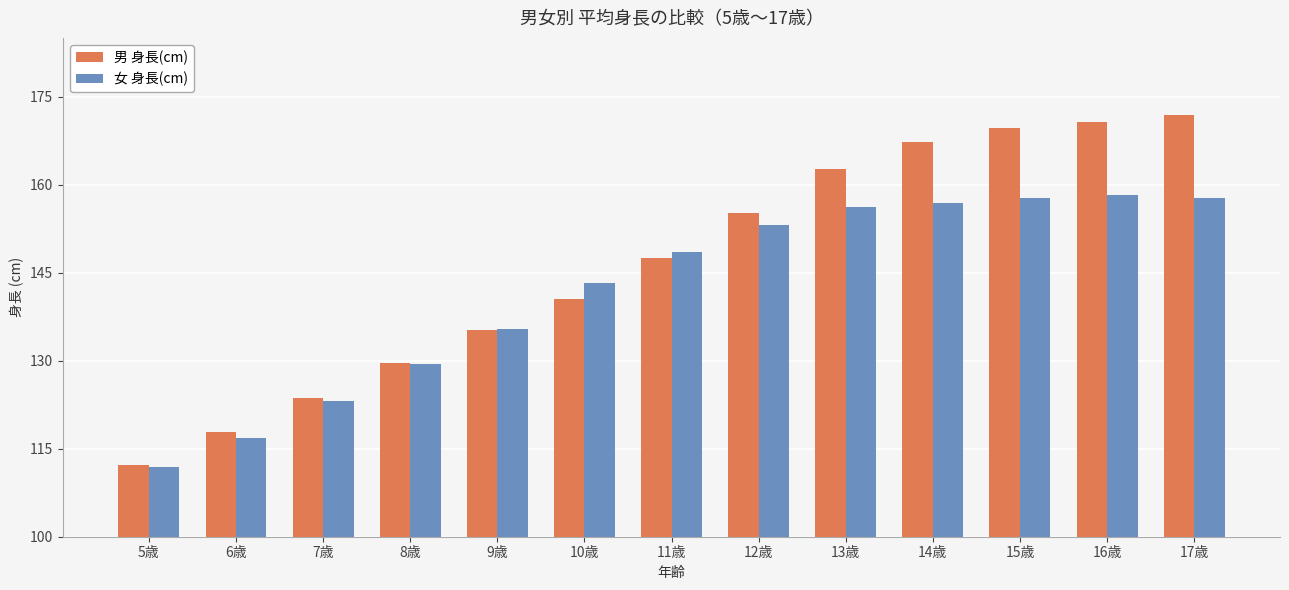

What is the sum of the 男 身長(cm) values at 11歳 and 15歳?

317.1